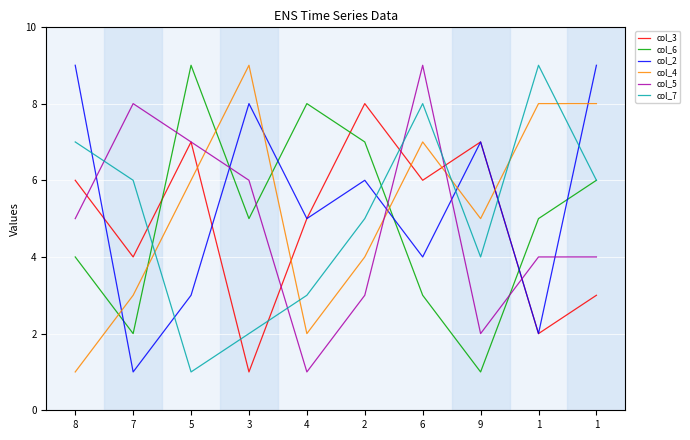

What are all the series names shown in the legend?

col_3, col_6, col_2, col_4, col_5, col_7